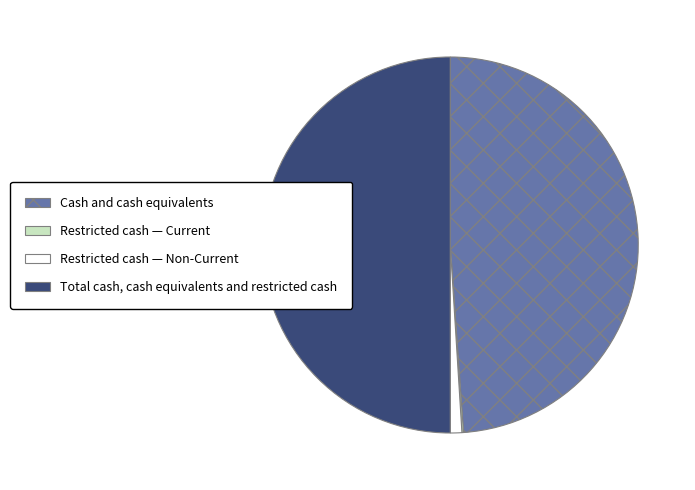

Between Restricted cash — Non-Current and Cash and cash equivalents, which is larger?

Cash and cash equivalents